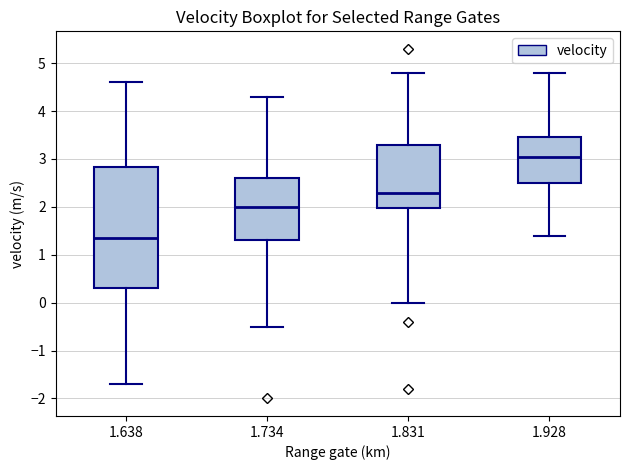

Reading left to right, transcribe this box plot: for each box, give where its median line is, the range the box spans, and where its two whiskers end, as read against the y-axis. The values are not printed on the chart, so give them approximately, as read against the axis.

1.638: median 1.4, box 0.3 to 2.8, whiskers -1.7 to 4.6
1.734: median 2.0, box 1.3 to 2.6, whiskers -0.5 to 4.3
1.831: median 2.3, box 2.0 to 3.3, whiskers 0.0 to 4.8
1.928: median 3.1, box 2.5 to 3.5, whiskers 1.4 to 4.8